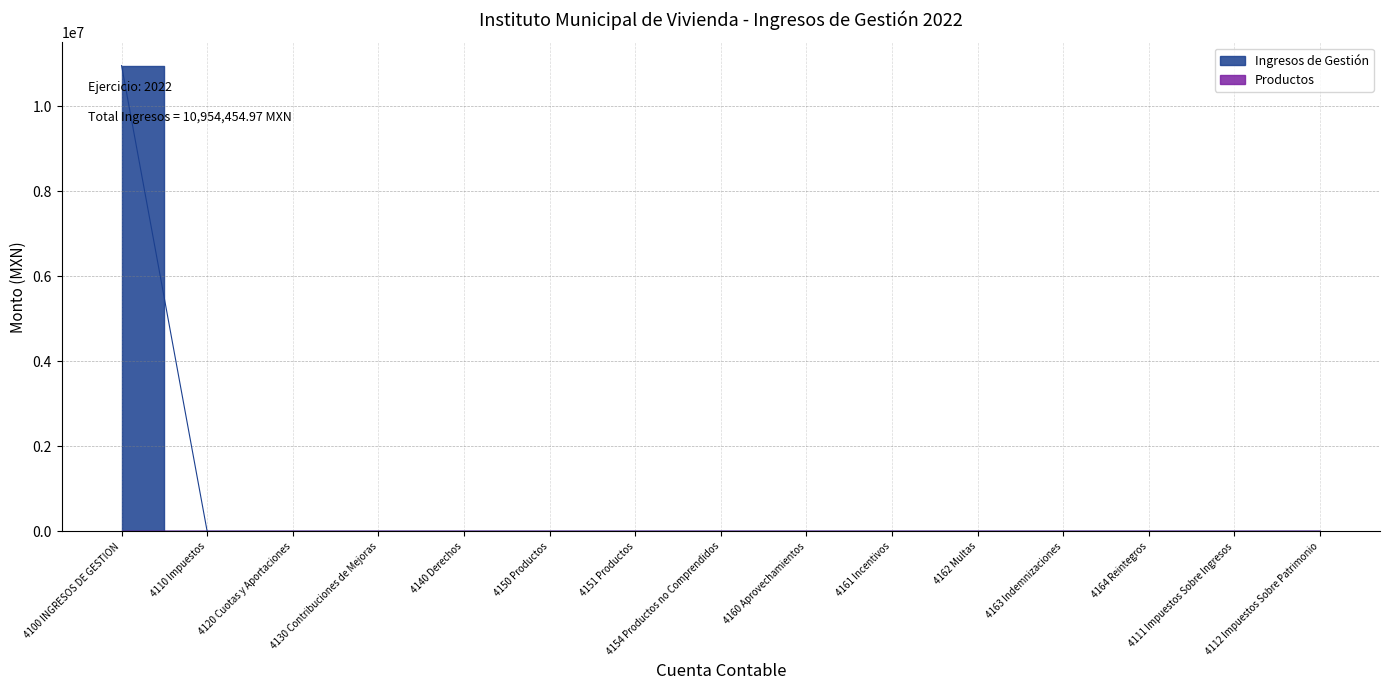

True or false: Ingresos de Gestión and Productos cross at least once.

False